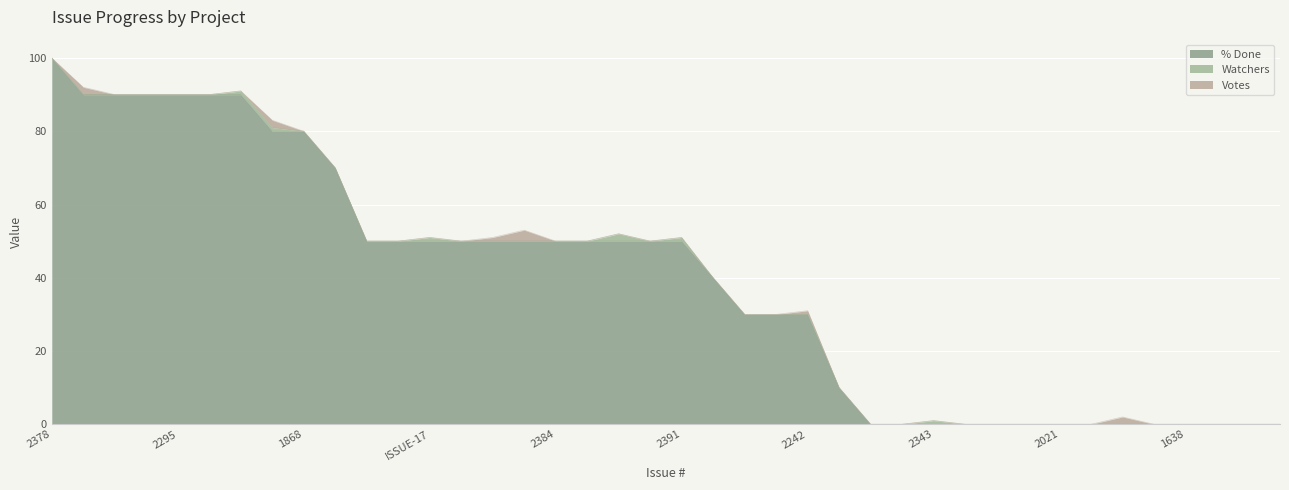

True or false: Votes has more than 0 interior local peaks.

True